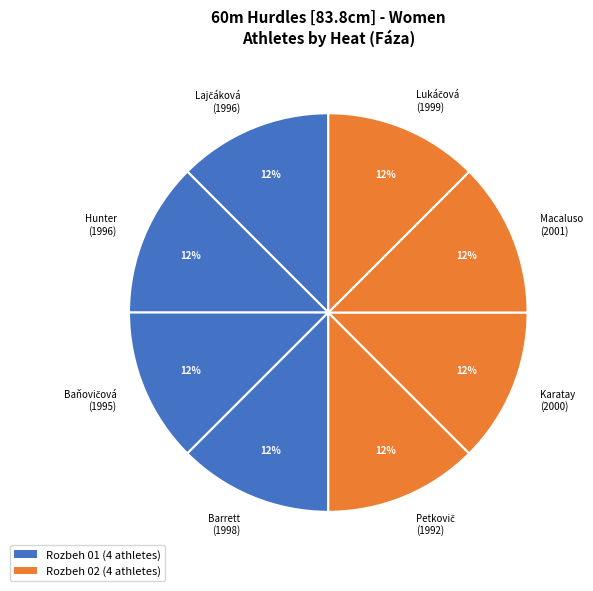

Does Macaluso (2001) account for over 50% of the chart?

No